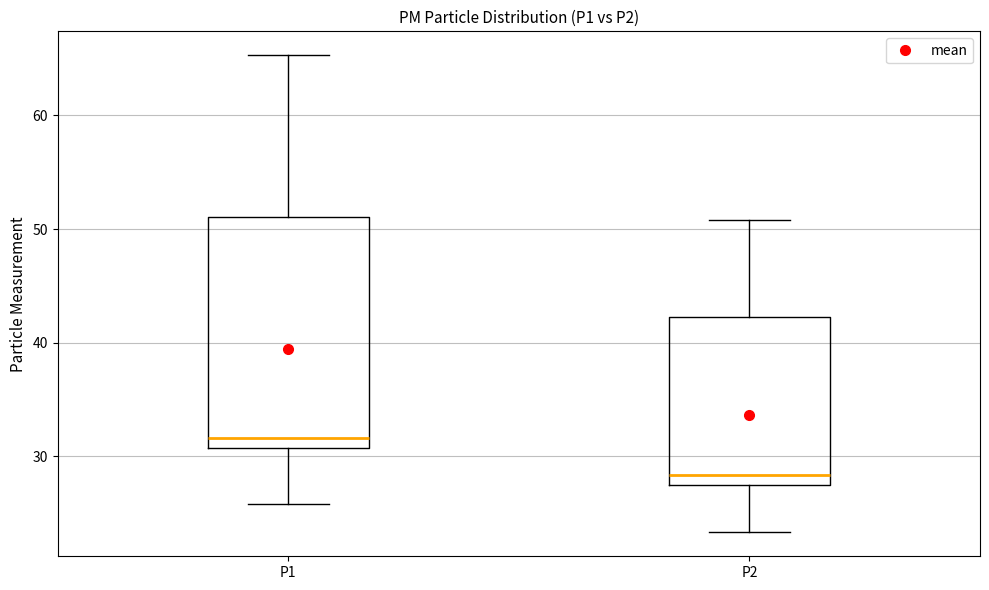

Where does the lower whisker of the box for P1 end on the y-axis? The values are not printed on the chart, so give them approximately, as read against the axis.

26